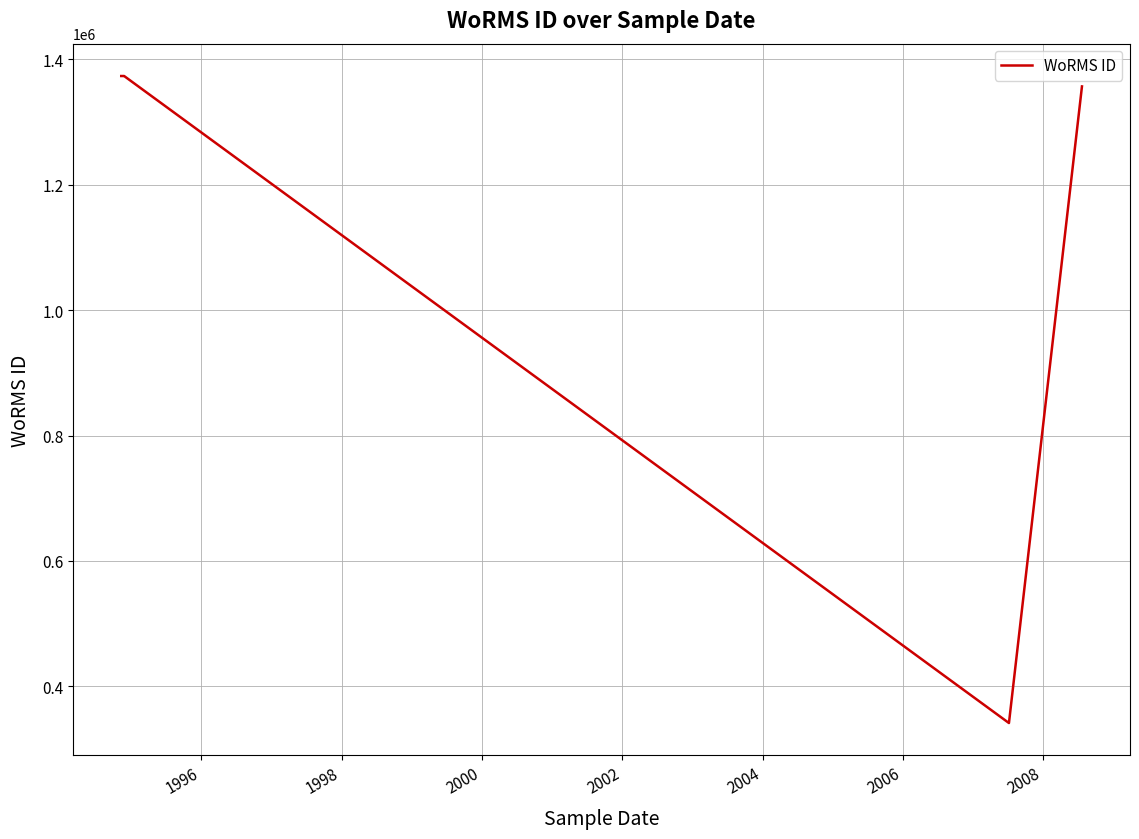

What is the smallest value displayed?

341361